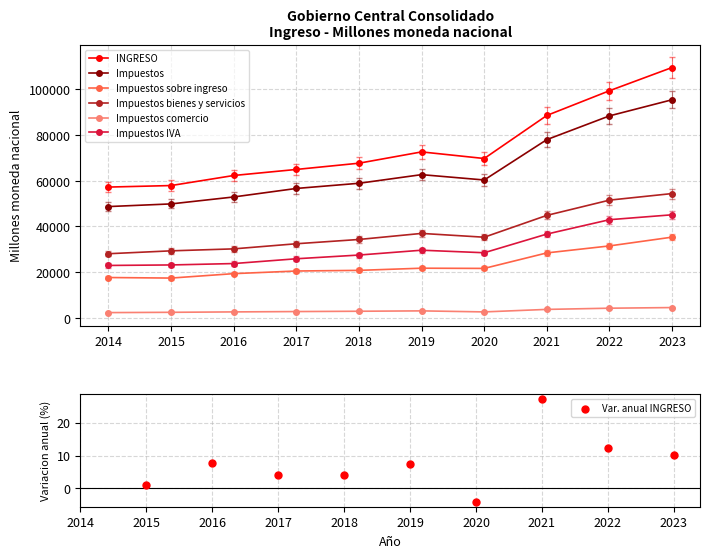

At how many categories does at least one series exceed 24189?

10